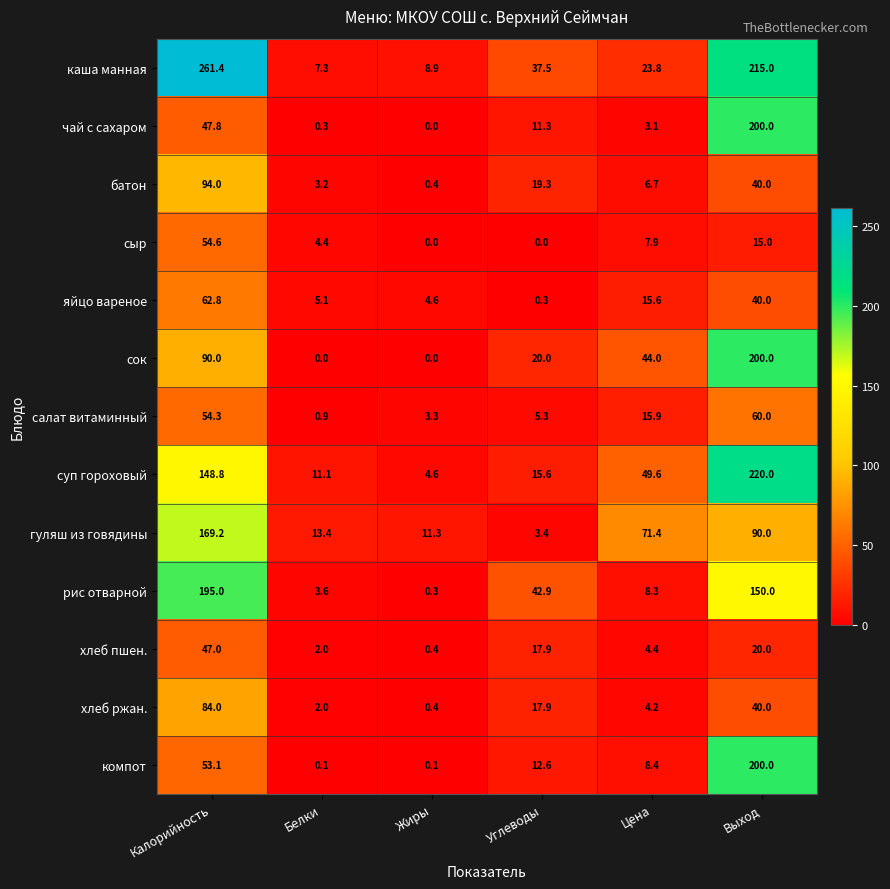

What is the maximum value for компот?

200.0